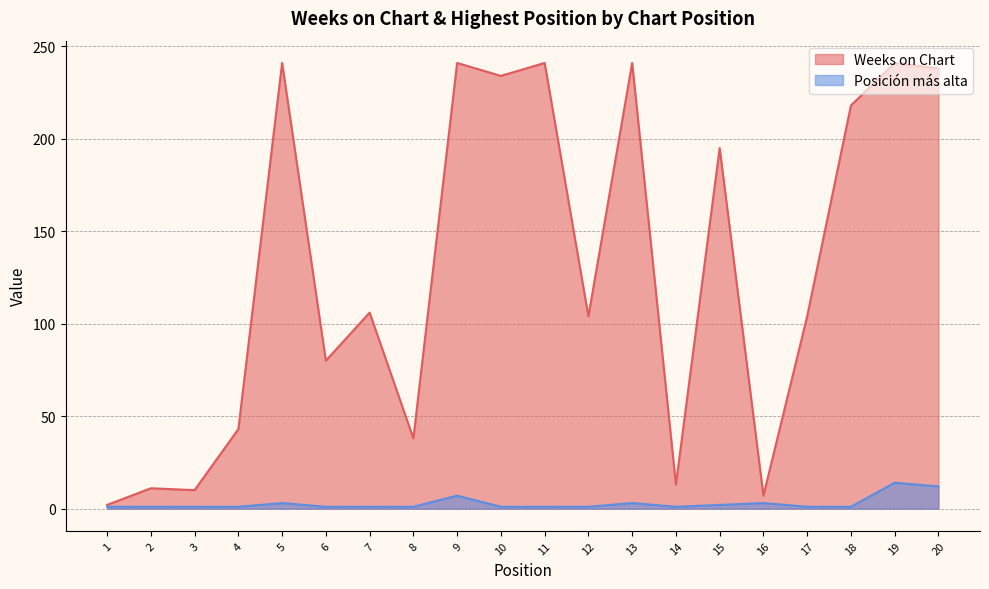

Is it true that Weeks on Chart equals 30 at 4?

False